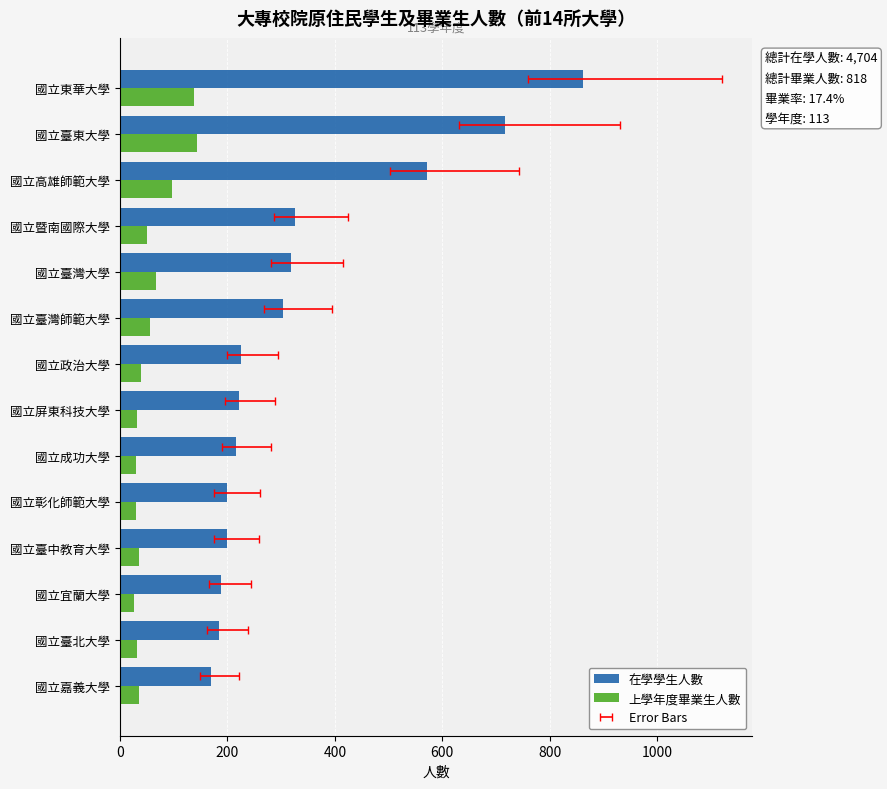

How many data points in 上學年度畢業生人數 are less than 40?

7